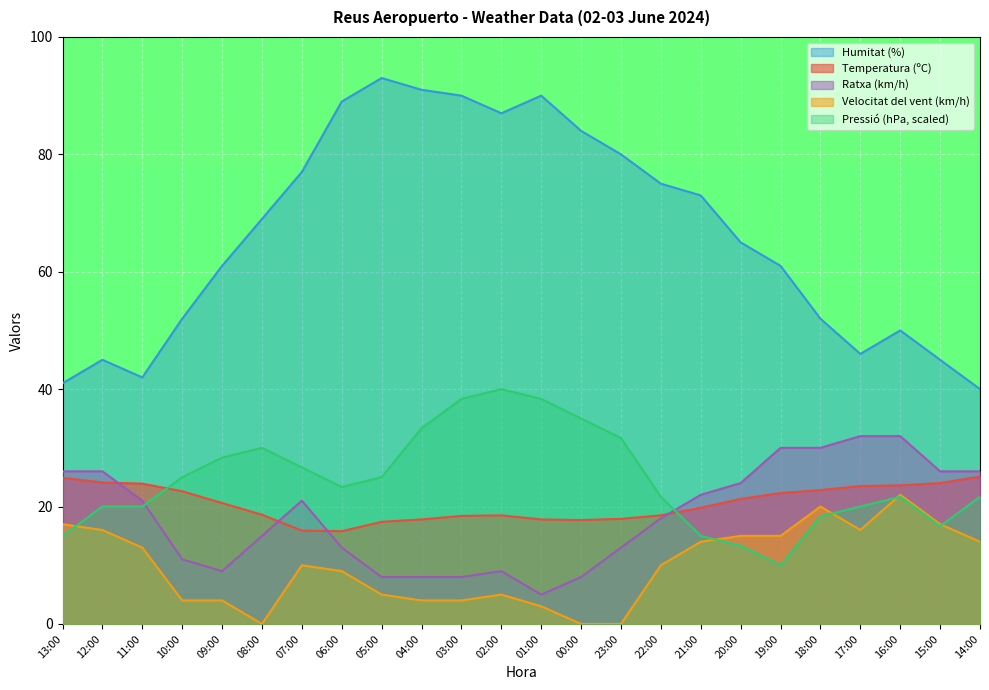

Where does the Pressió (hPa) series first go above 23?

10:00